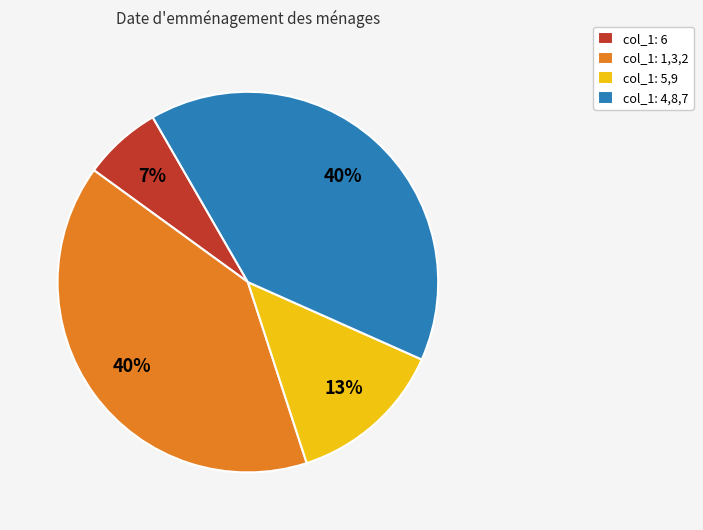

Combined, do col_1: 5,9 and col_1: 1,3,2 account for over 50%?

Yes